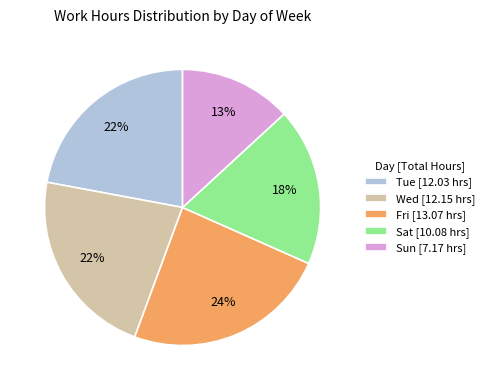

What percentage is the Fri [13.07 hrs] slice, to the nearest percent?

24%